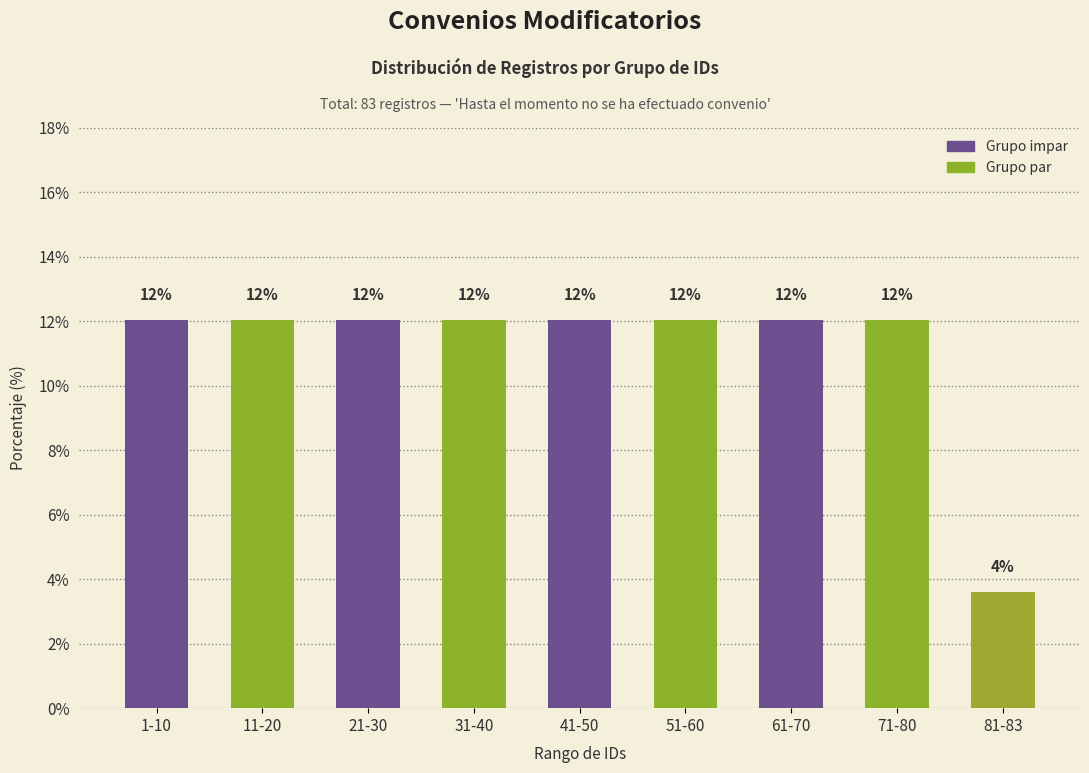

What is the average value?

11.1